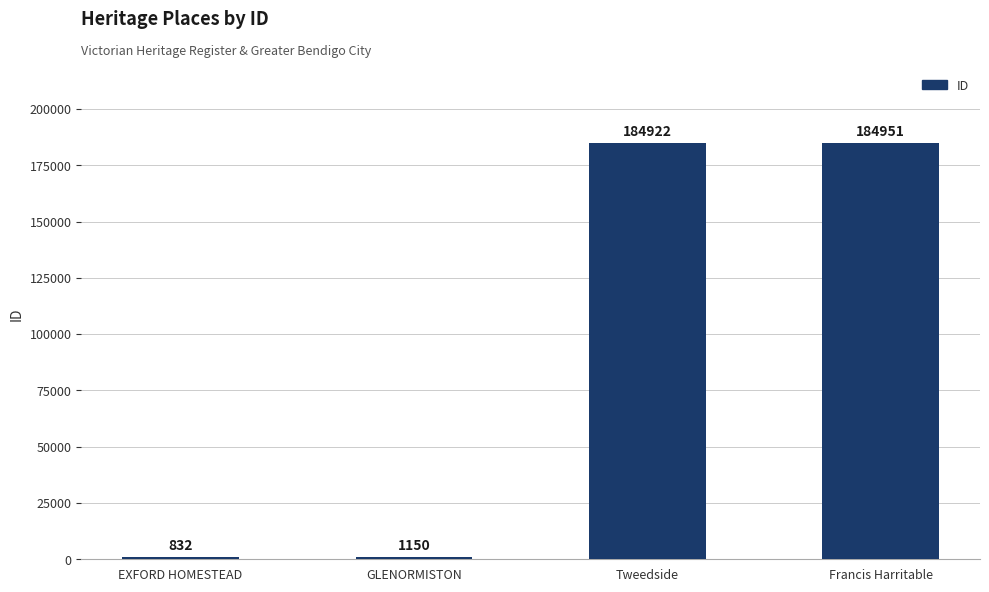

Which label corresponds to the largest value in the chart?

Francis Harritable